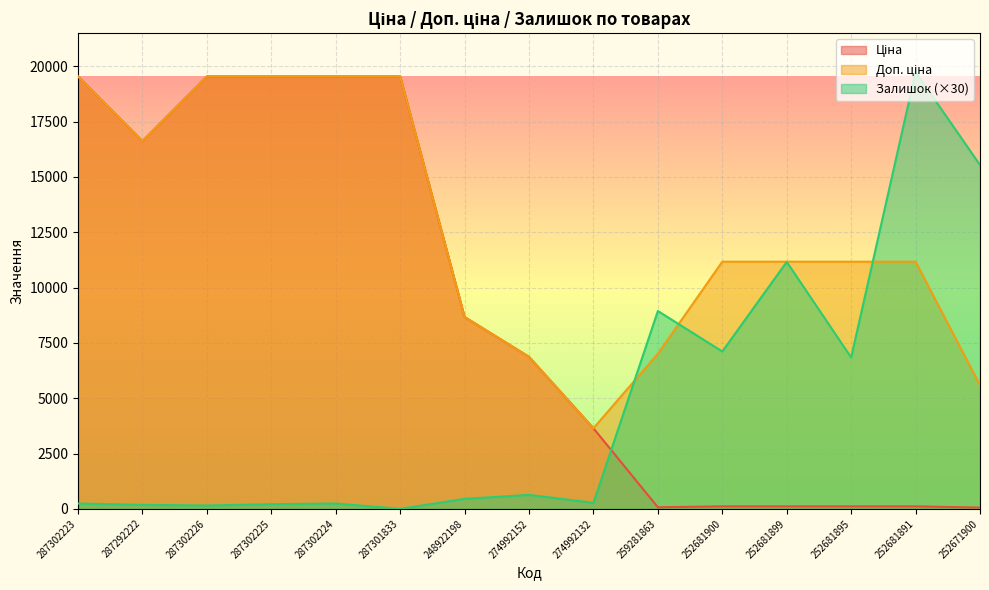

List the series in order of their overall mean, highest first.

Доп. ціна, Ціна, Залишок